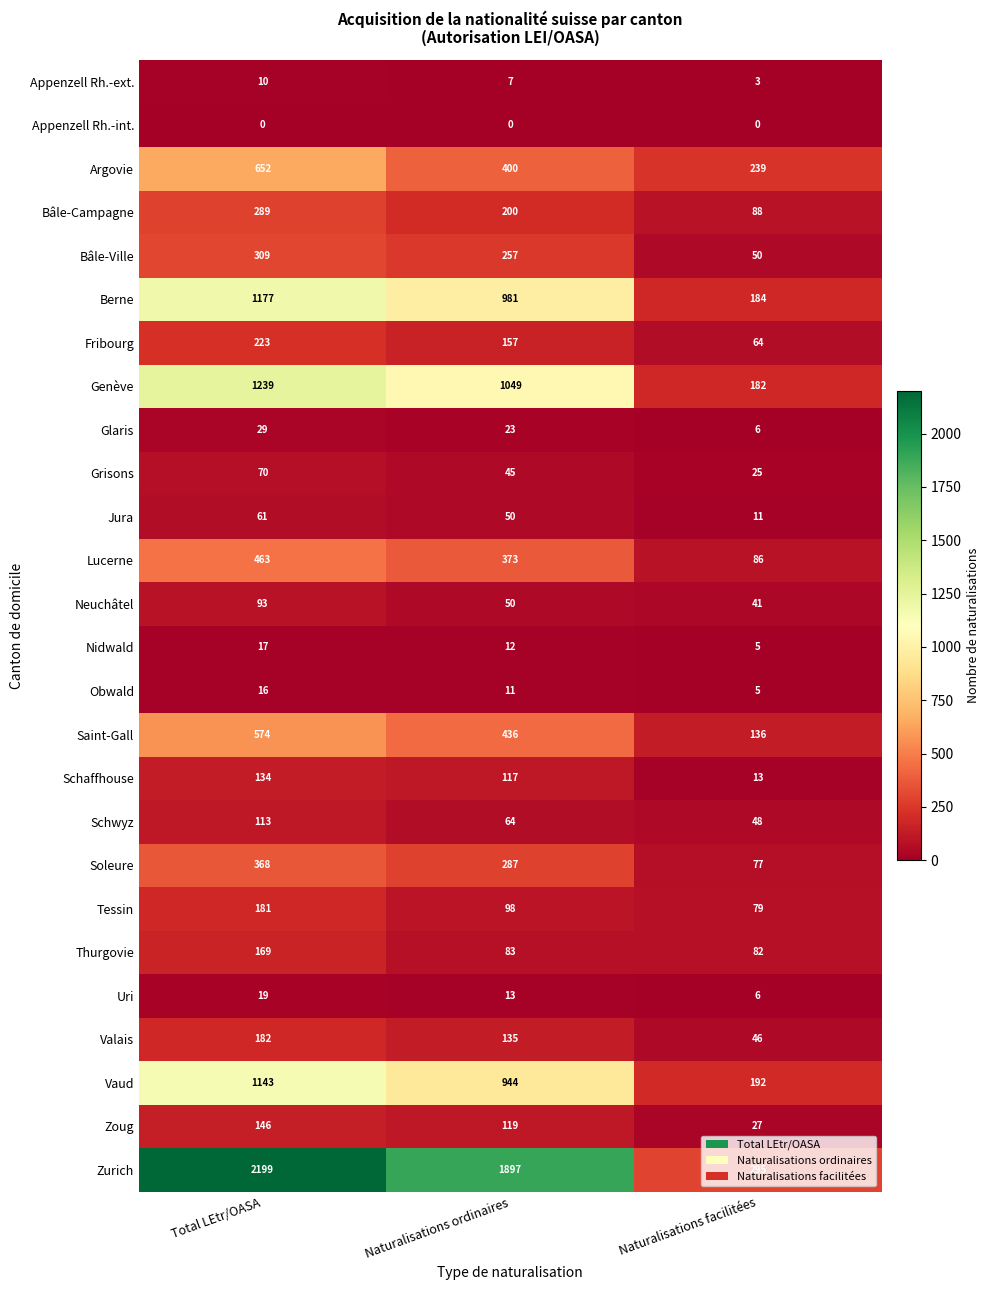

What is the total value across all series at Naturalisations ordinaires?

7808